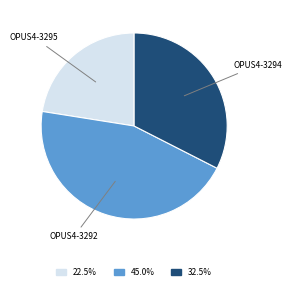

Is there any slice that represents more than half of the pie?

No